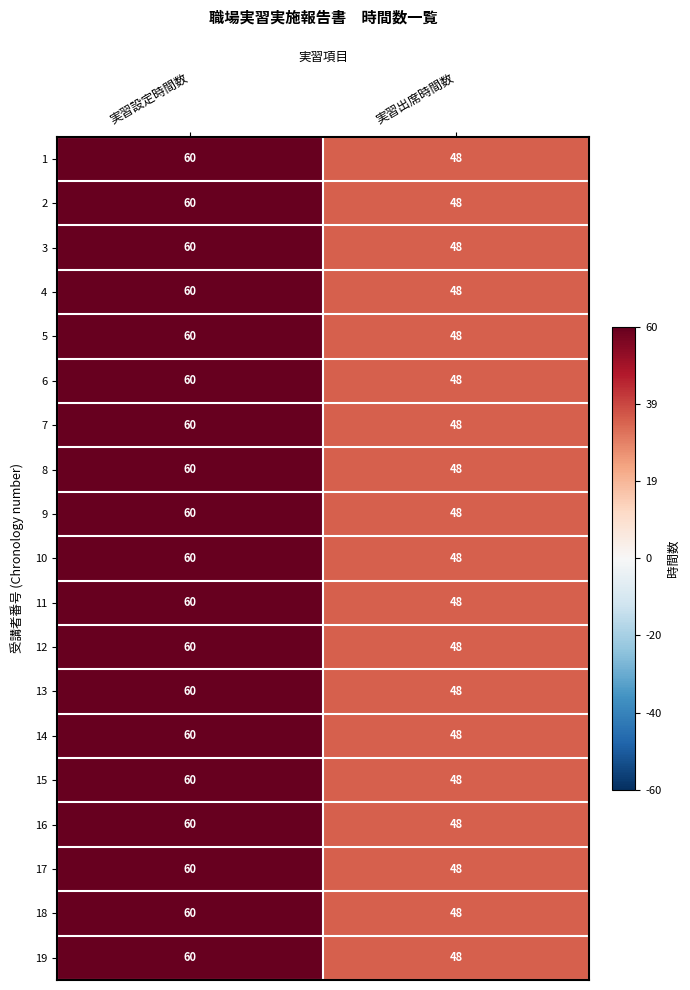

What is the total value across all series at 実習出席時間数?

912